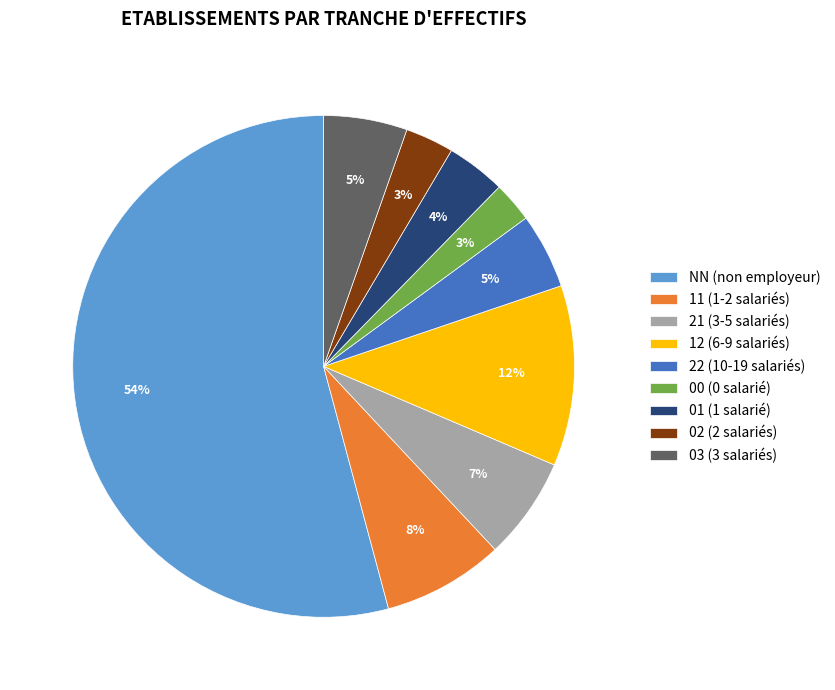

What is the majority slice?

NN